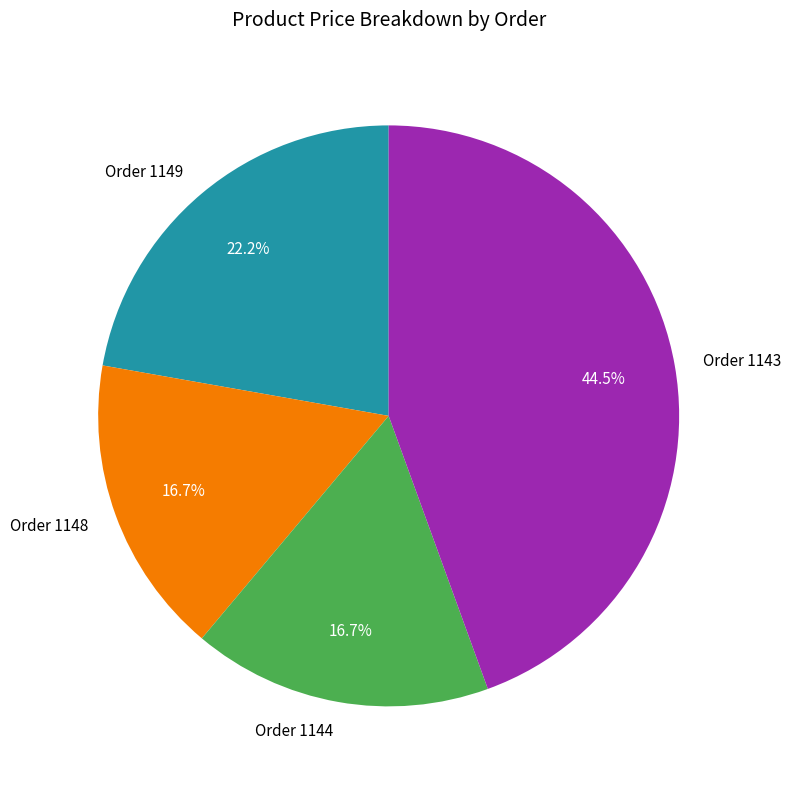

Between Order 1143 and Order 1148, which is larger?

Order 1143